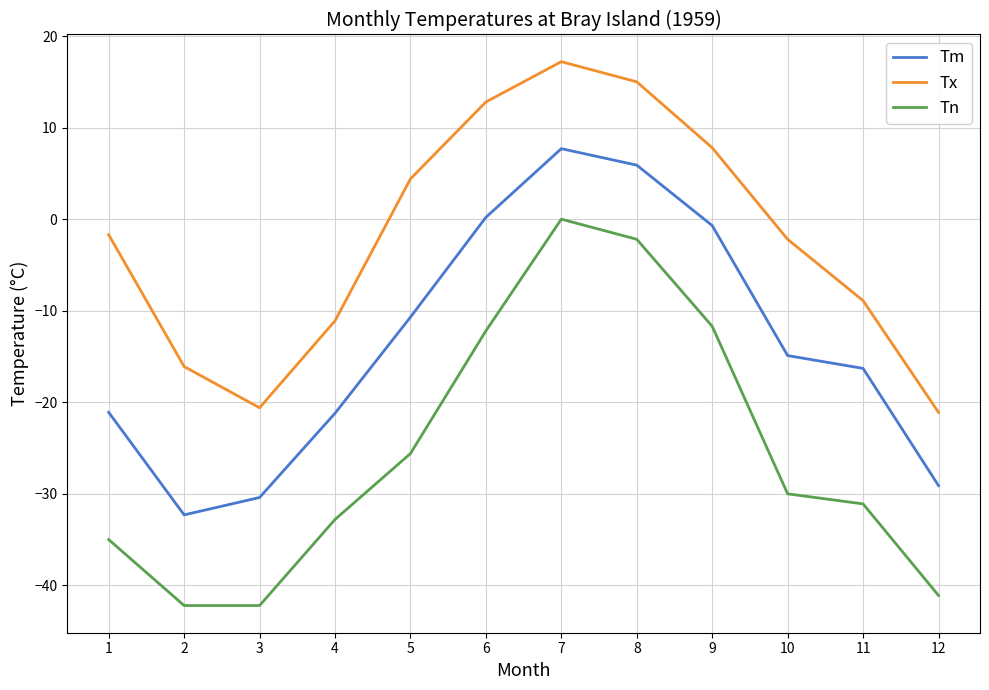

List the series in order of their overall mean, highest first.

Tx, Tm, Tn